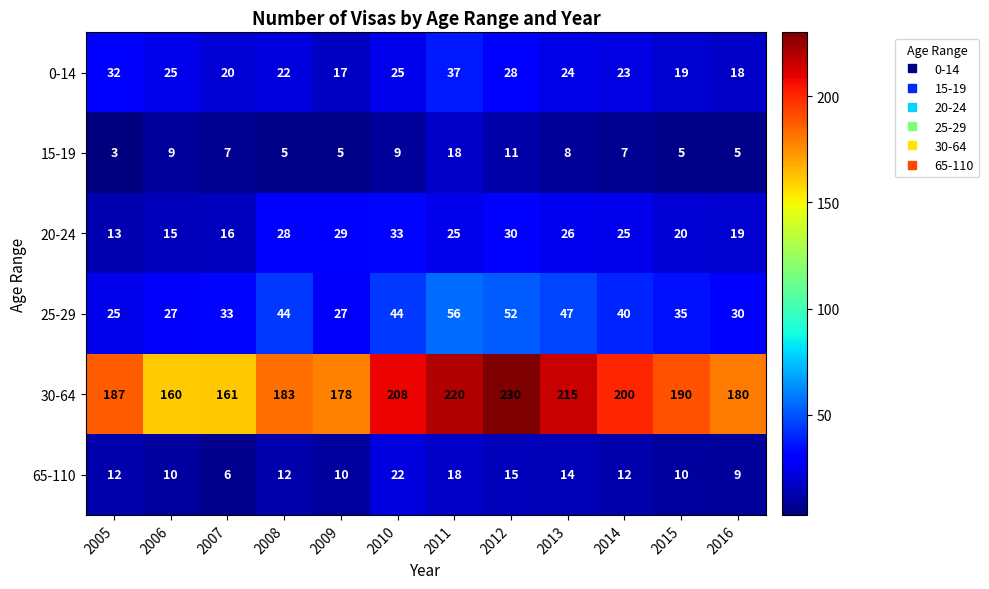

How many series are shown in this chart?

6